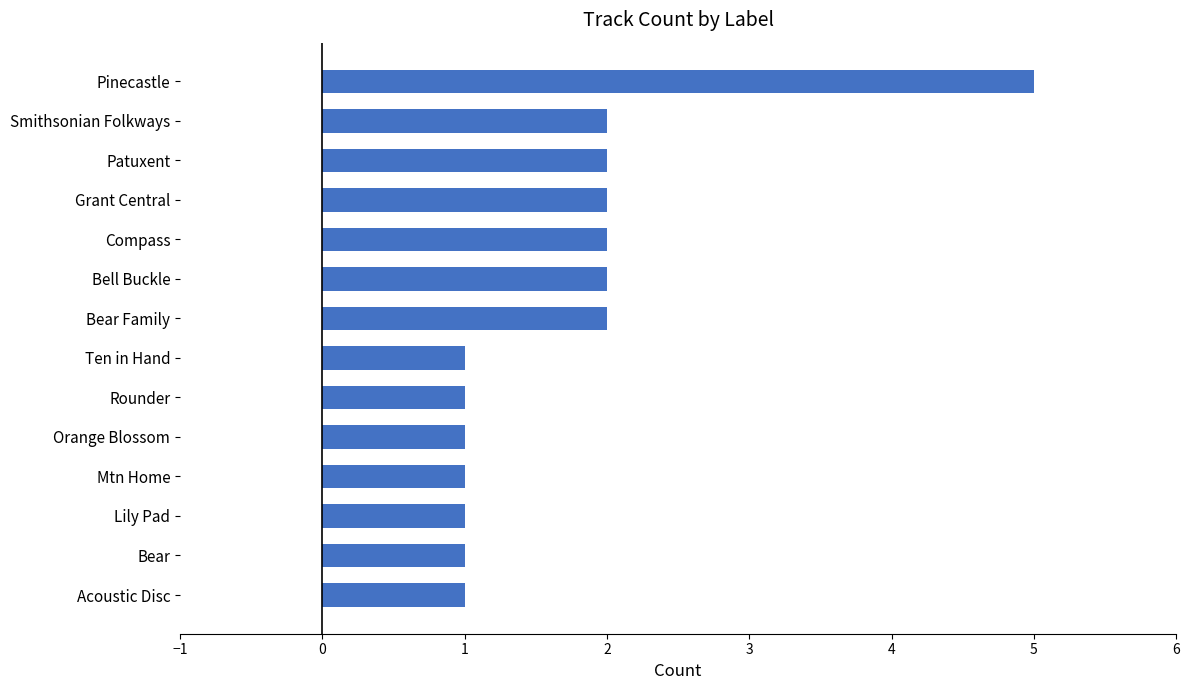

How many distinct data groups are displayed?

1